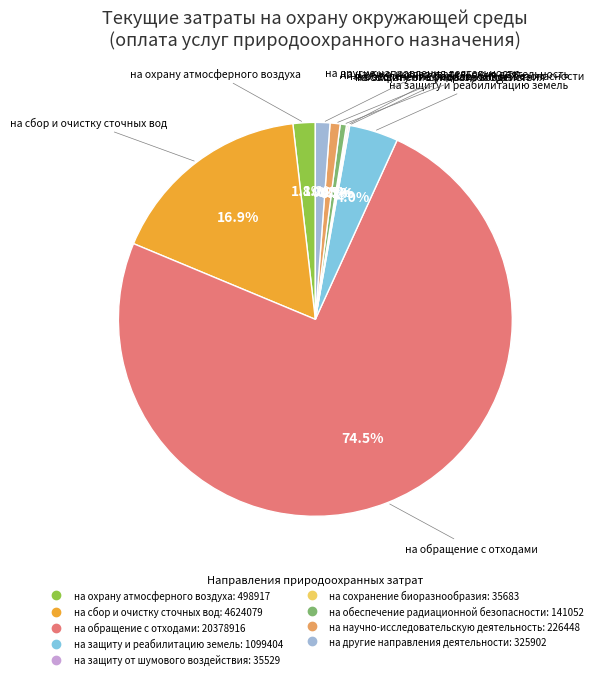

To the nearest percent, what portion does на другие направления деятельности represent?

1%